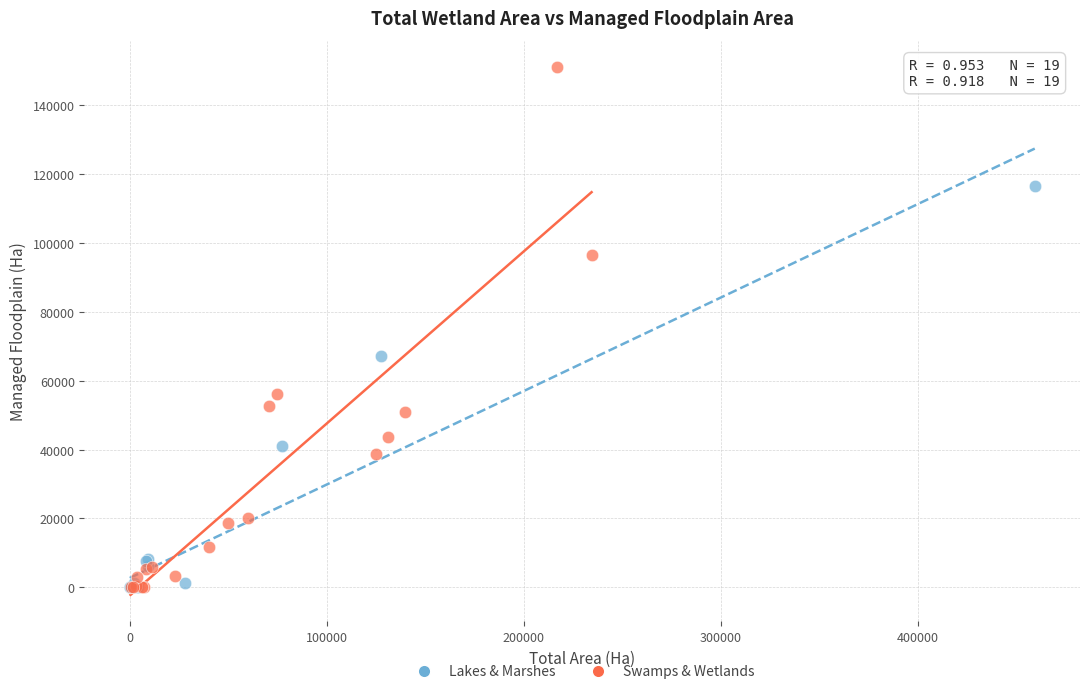

Which series has the largest Y range (max minus min)?

Swamps & Wetlands